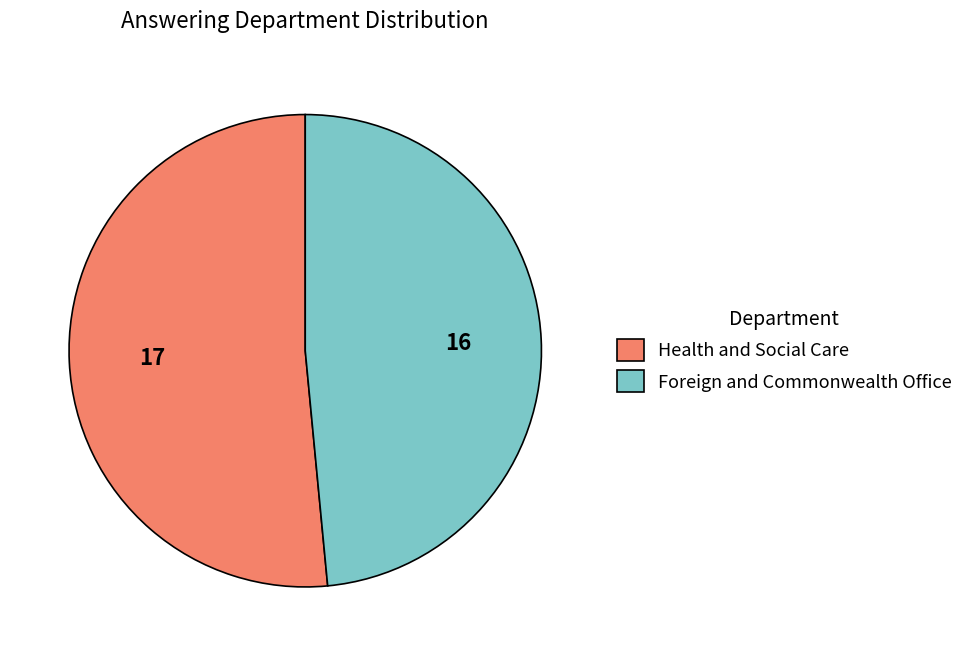

Rank the categories by value from lowest to highest.

Foreign and Commonwealth Office, Health and Social Care